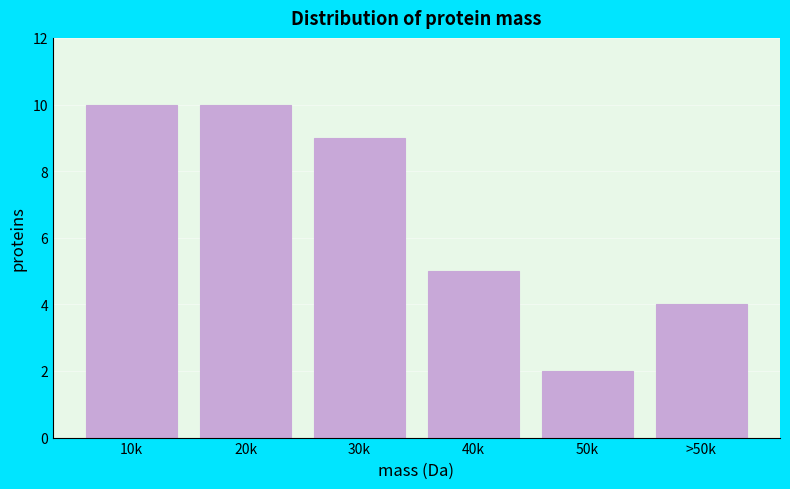

Reading left to right, extract all data points from this chart.

10k=10	20k=10	30k=9	40k=5	50k=2	>50k=4